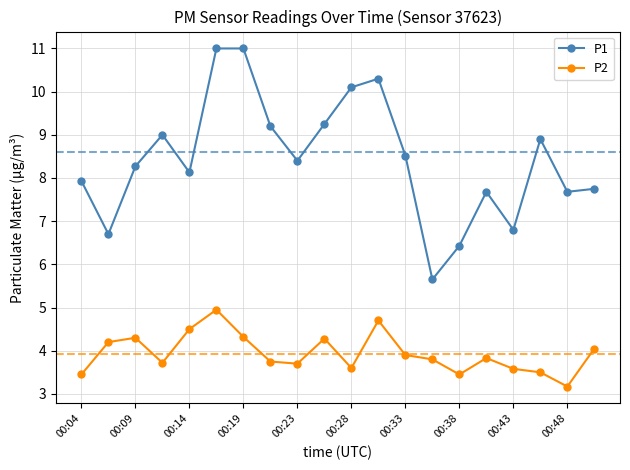

What is the maximum value shown in the chart?

11.0